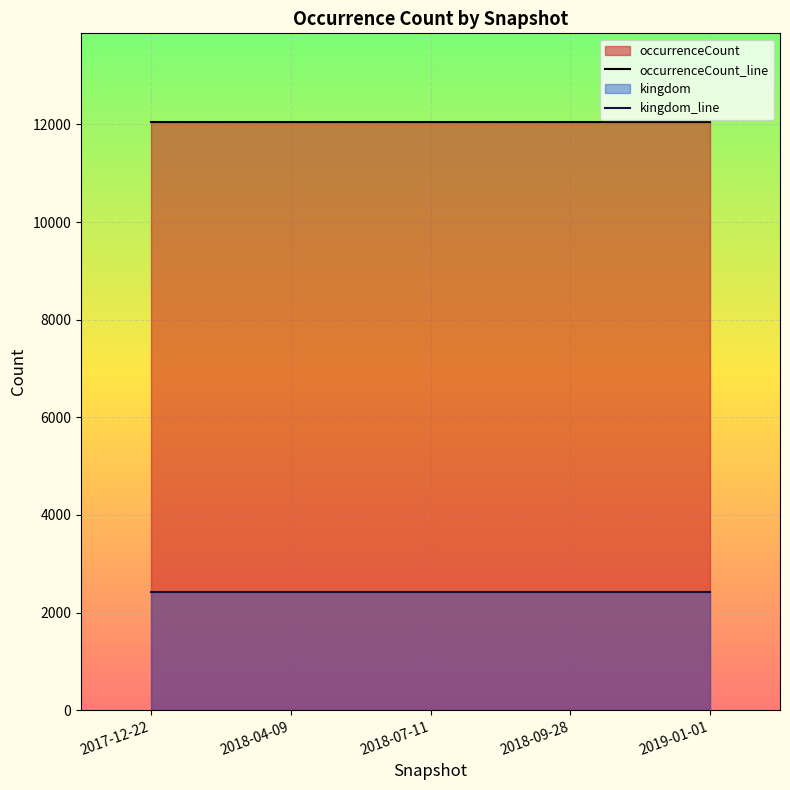

Does the chart display data point markers on the line(s)?

No